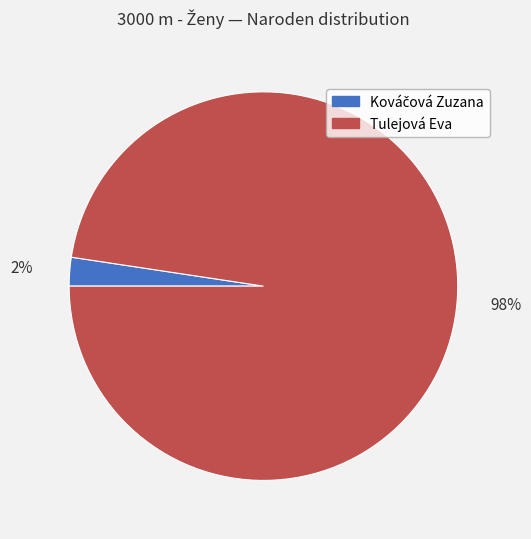

Count the number of slices in the pie.

2